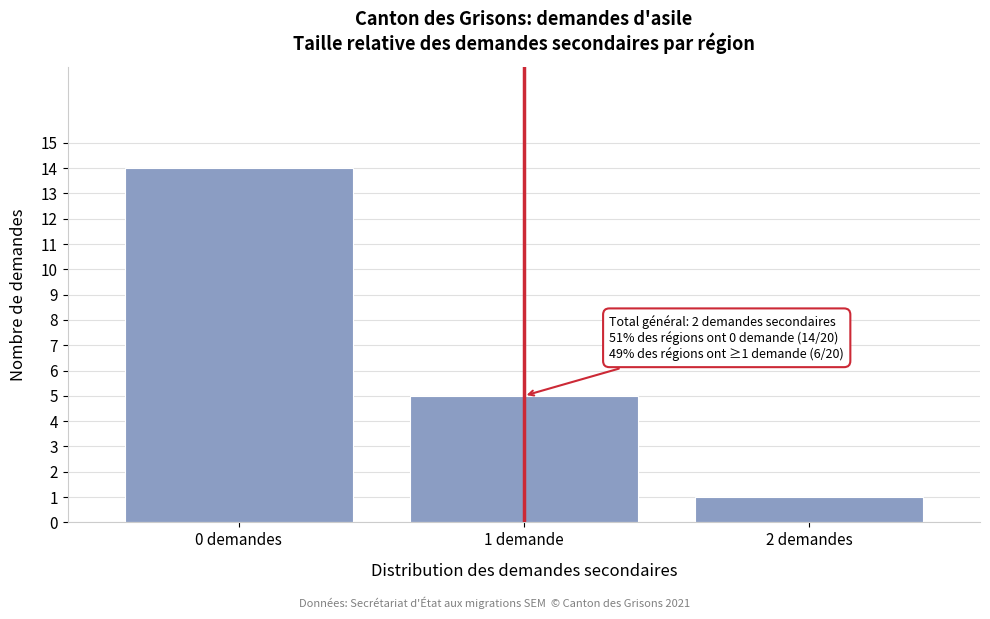

Reading left to right, list all the values displayed in this chart.

14	5	1